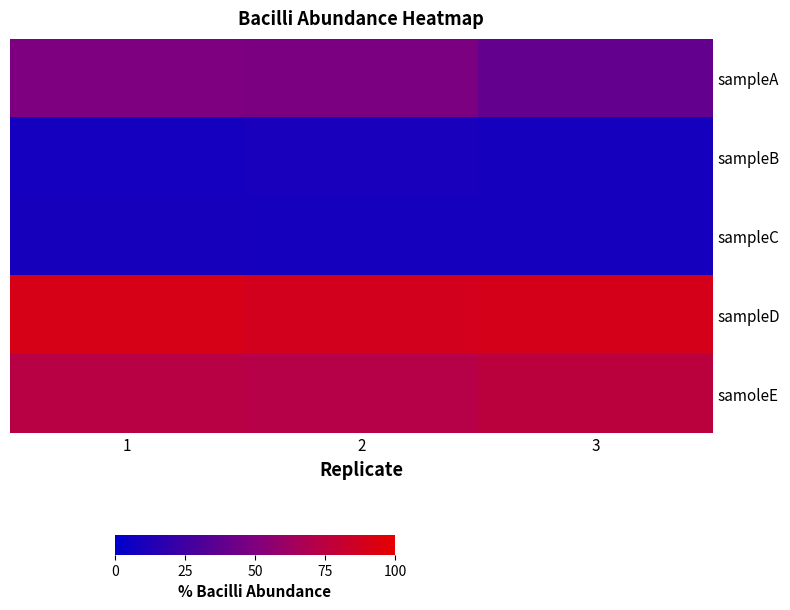

Between 3 and 2, which is larger?

2